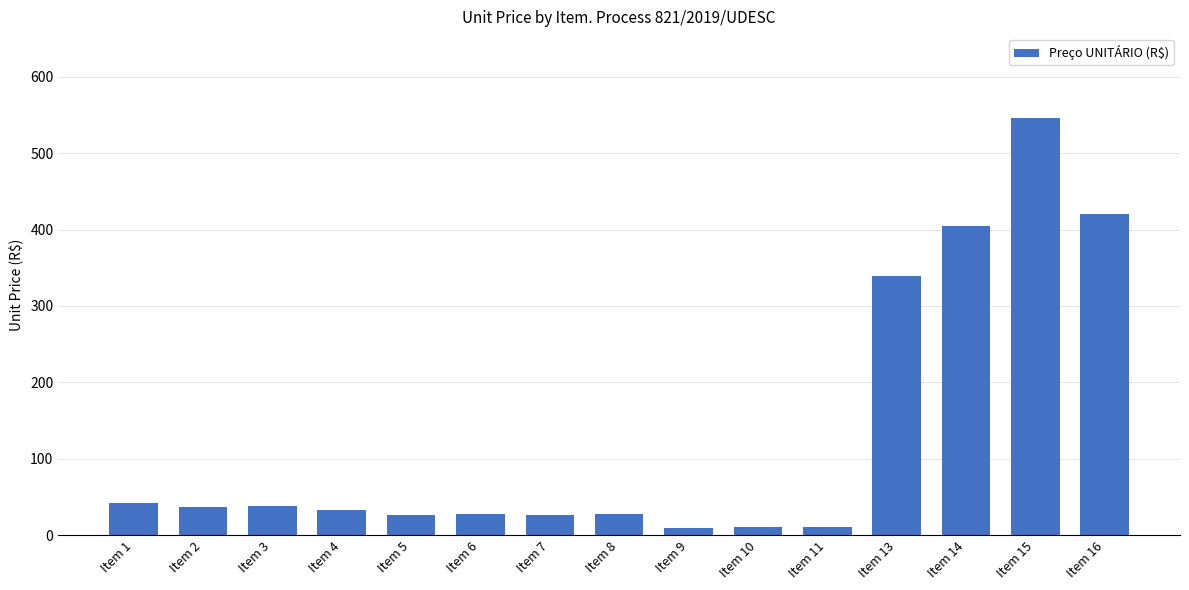

Approximately how many times larger is the value at Item 5 compared to Item 1?

0.6